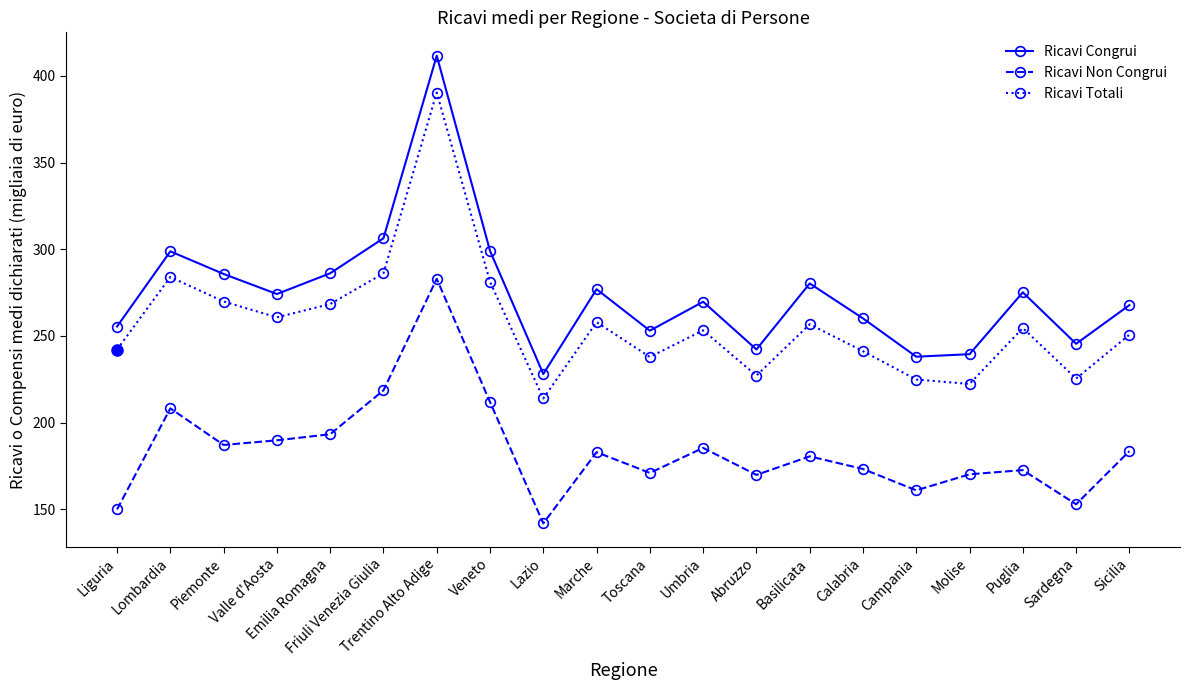

What value does the Ricavi Congrui series have at Sicilia?

267.7